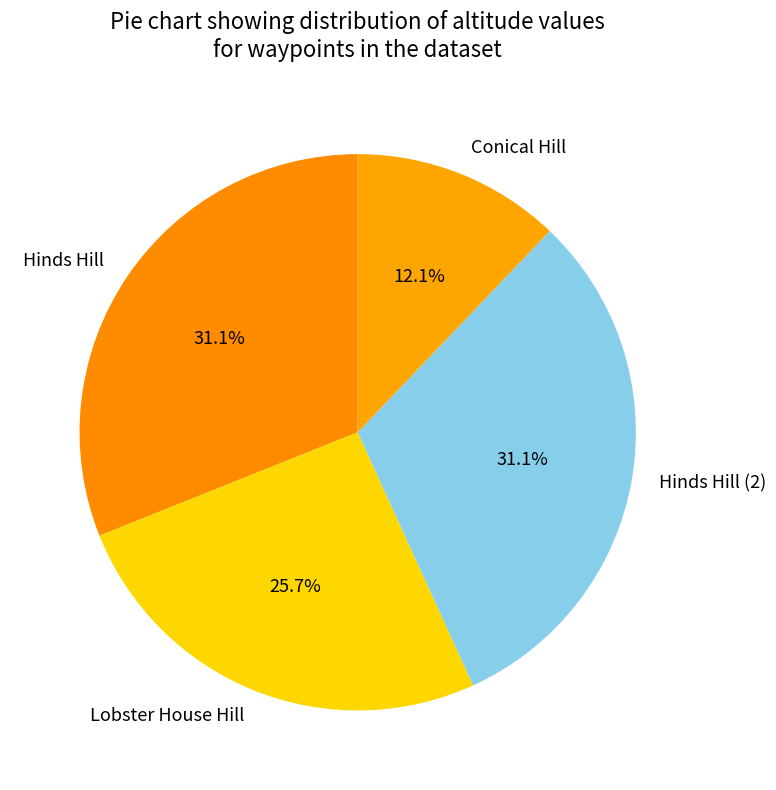

What portion of the pie excludes Conical Hill?

87.9%